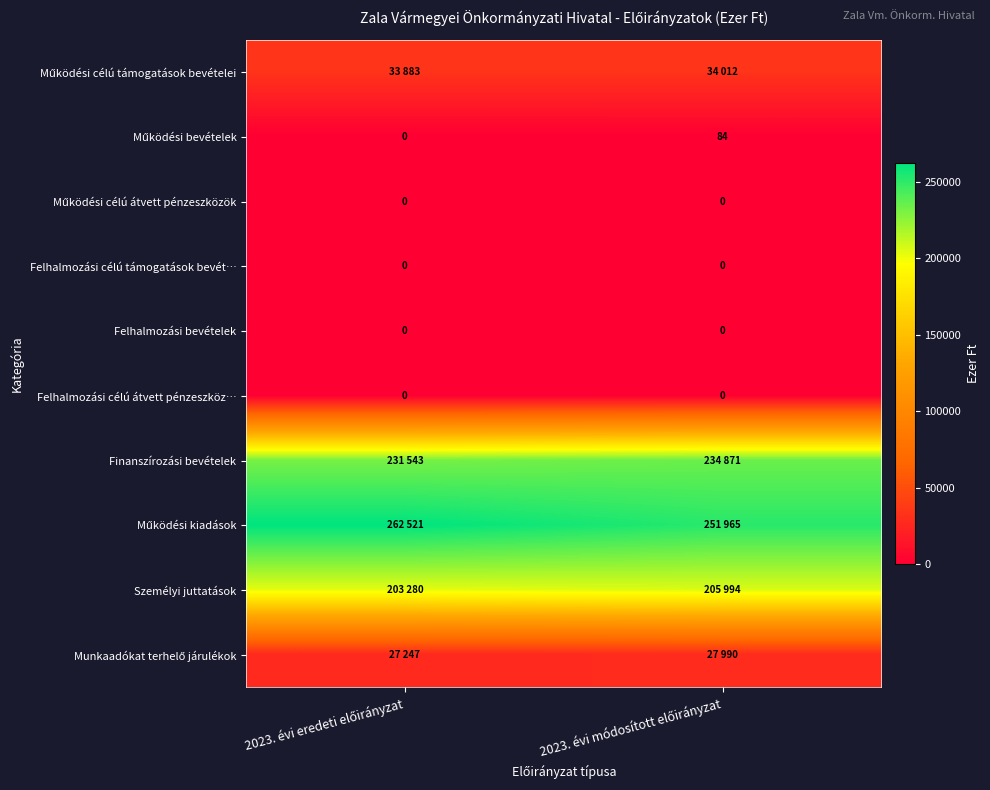

What is the total value across all series at 2023. évi módosított előirányzat?

754916